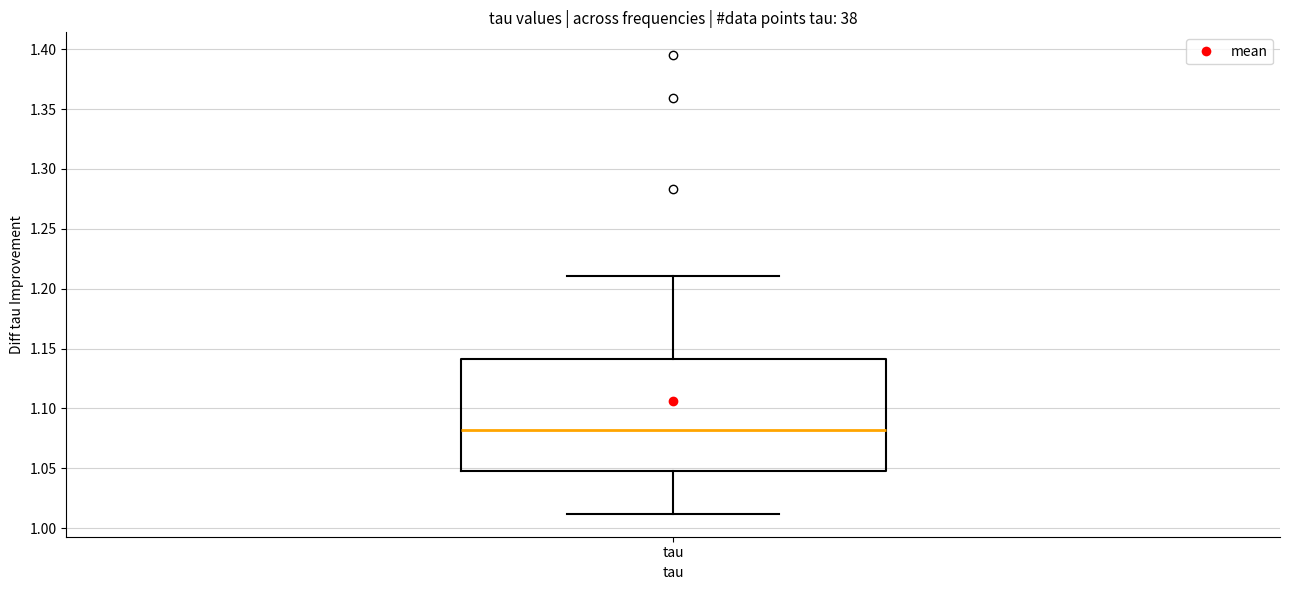

Read this box plot against the y-axis: the position of the median line, the range covered by the box, and the ends of both whiskers. The values are not printed on the chart, so give them approximately, as read against the axis.

median 1.08, box 1.05 to 1.14, whiskers 1.01 to 1.21